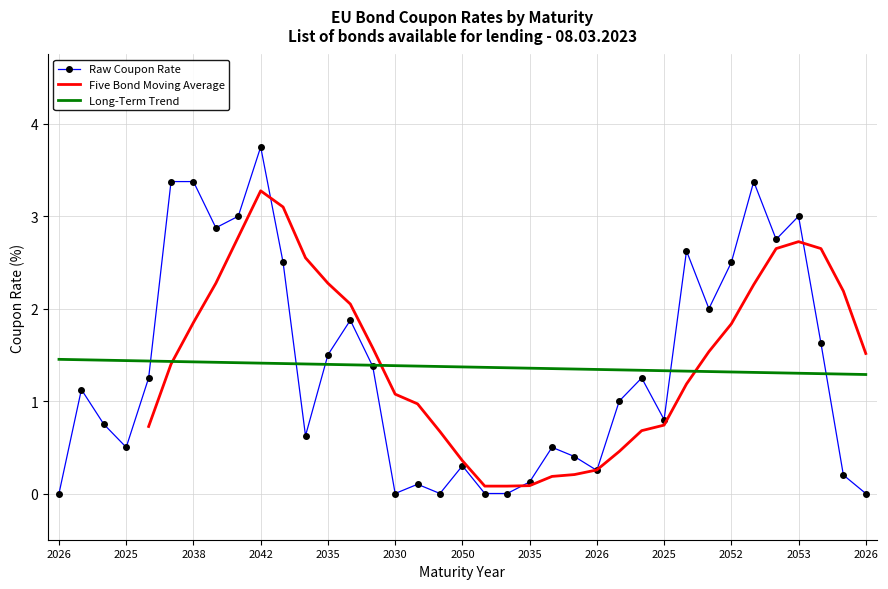

What is the average value?

1.4